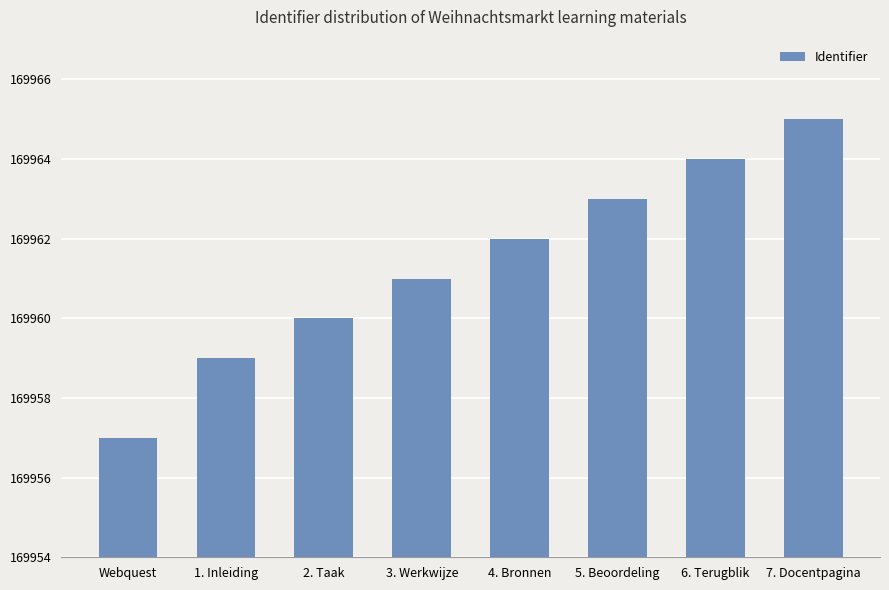

Where is the data nearest to the value 169961?

3. Werkwijze